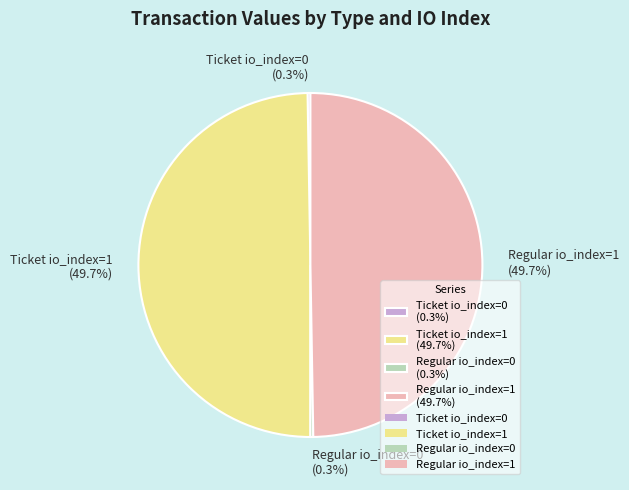

True or false: Regular io_index=1 accounts for 56% of the total.

False